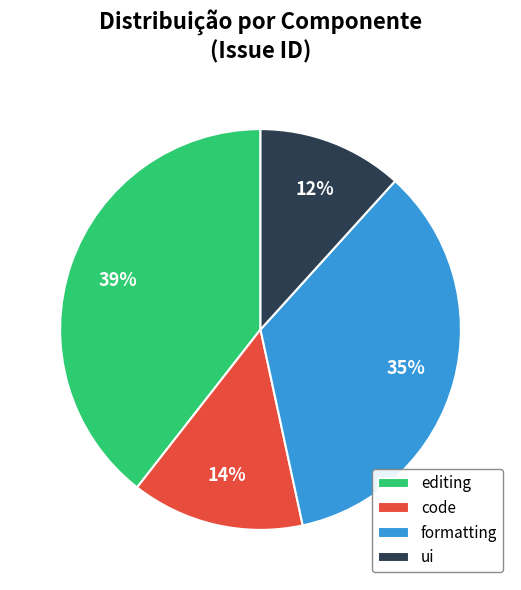

How many slices are in this pie chart?

4